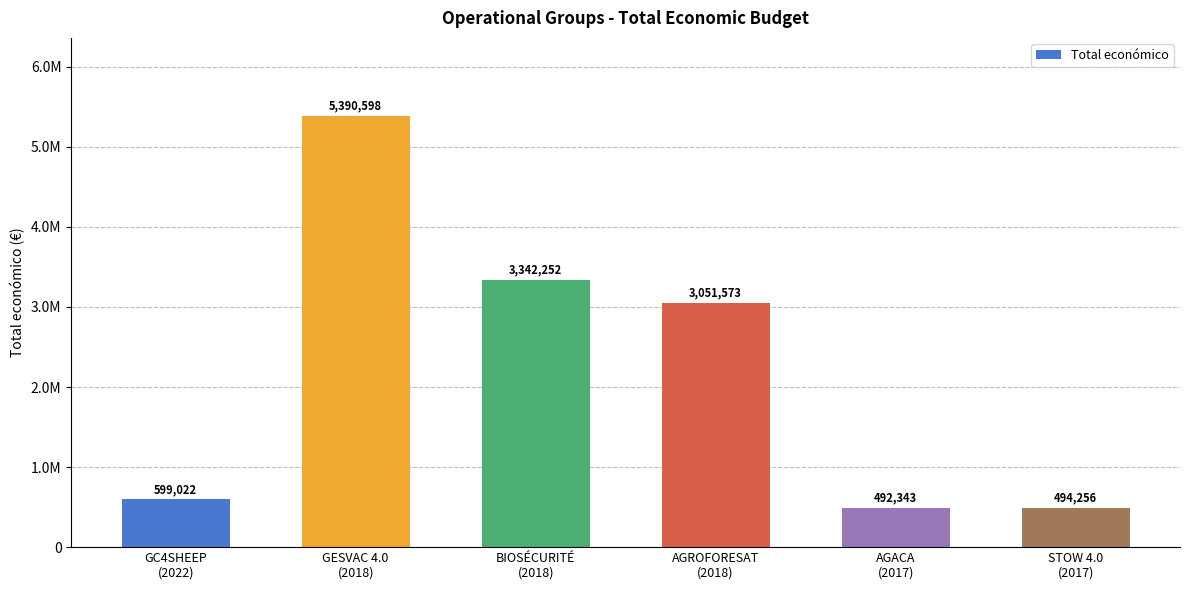

Where is the data nearest to the value 2941470?

AGROFORESAT
(2018)